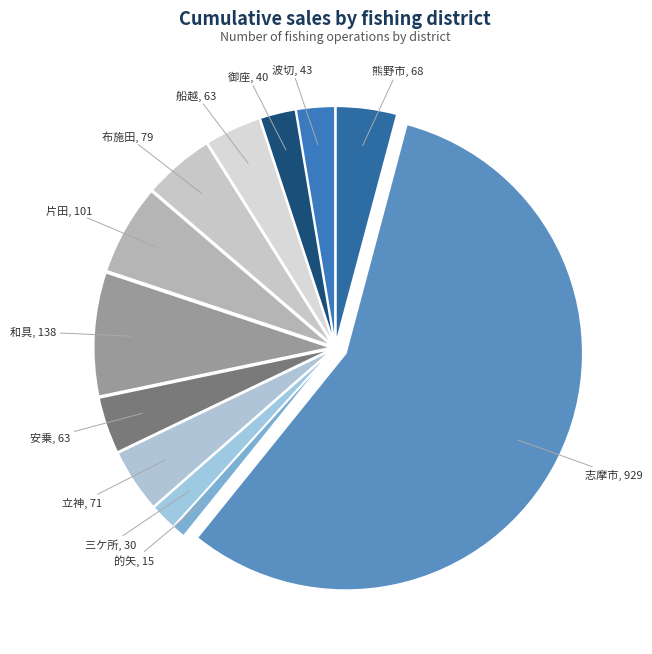

The 波切 slice represents 3% of the pie. True or false?

True